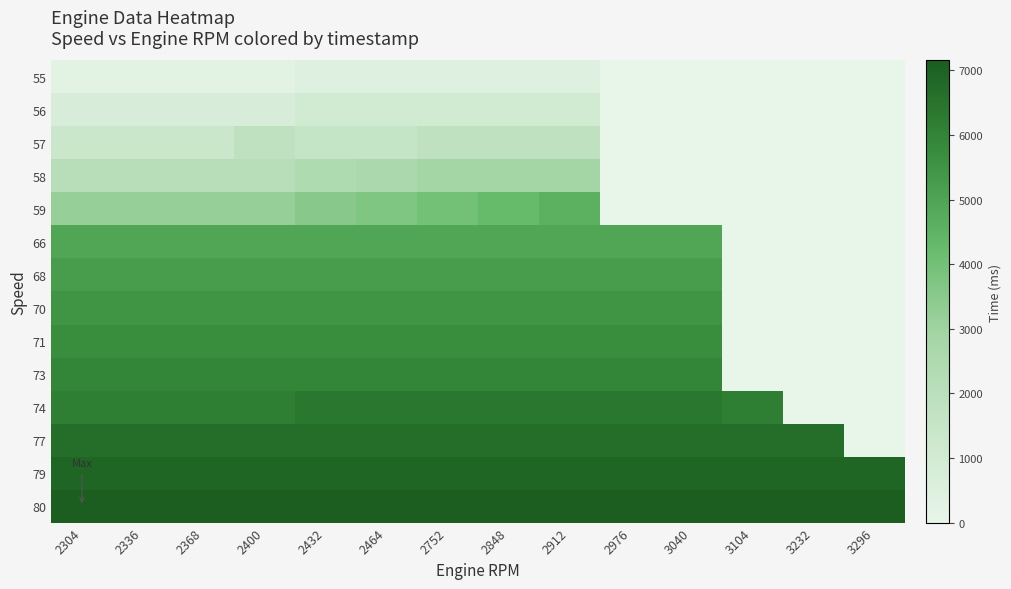

At which category is the sum across all series the highest?

2912